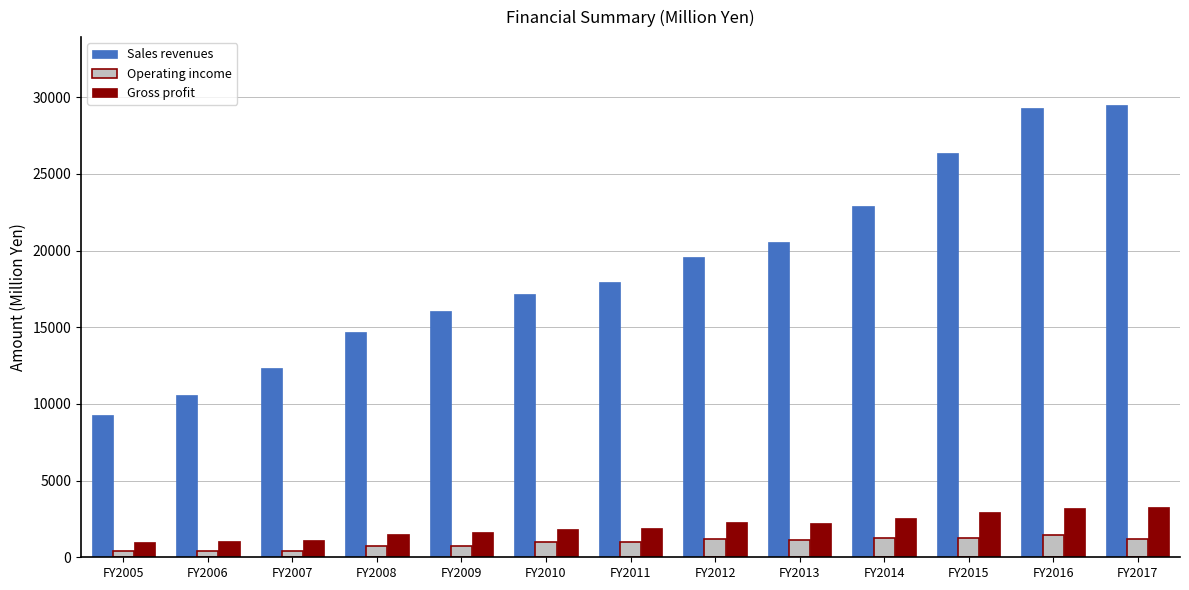

What is the average value of the Operating income series?

933